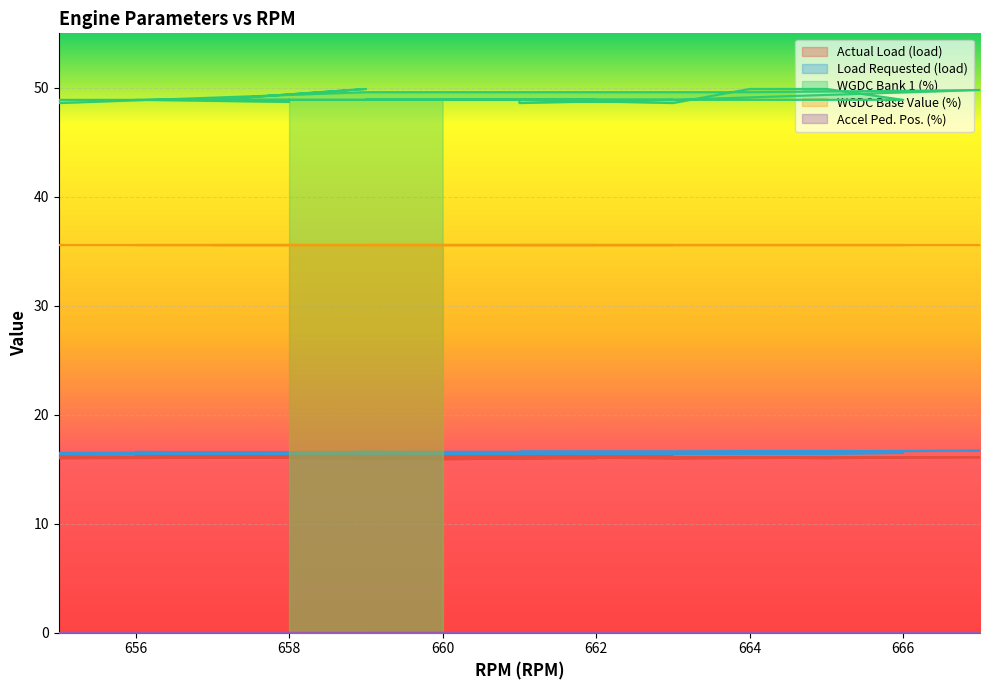

True or false: Load Requested (load) and WGDC Bank 1 (%) intersect in this chart.

False